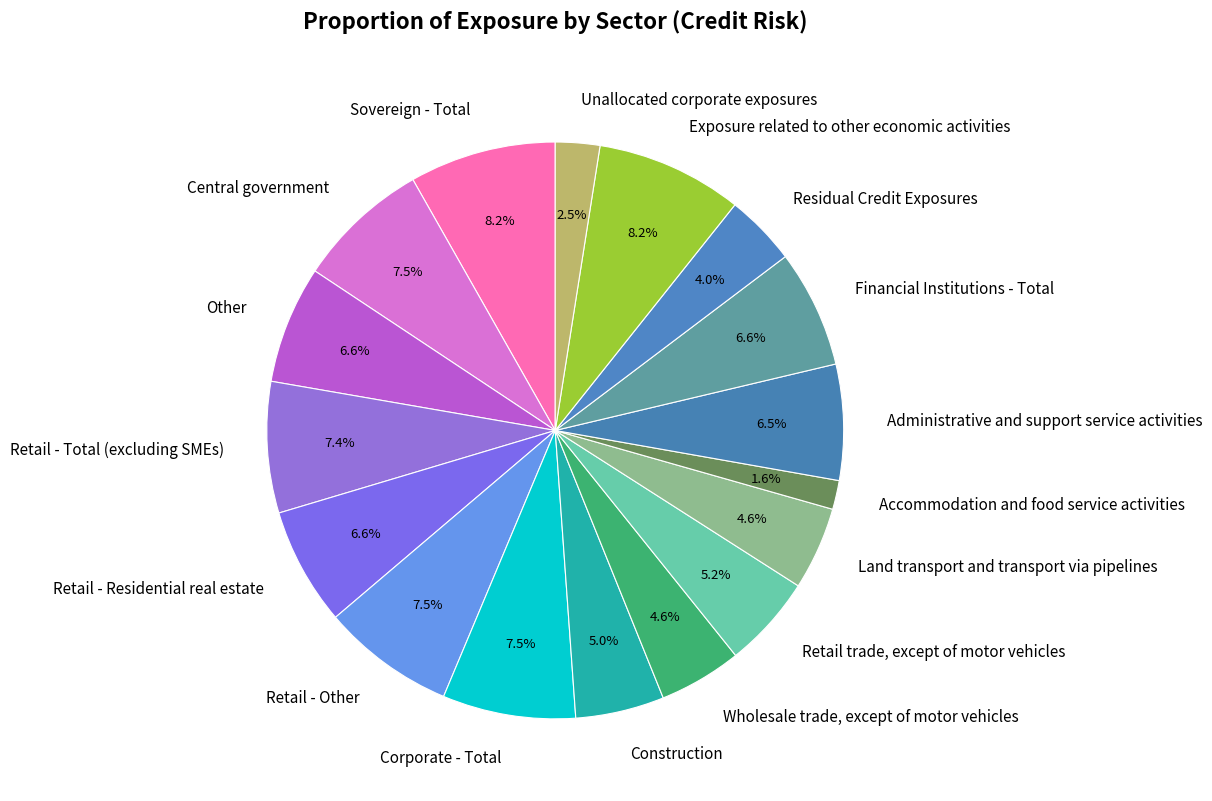

Combined, do Retail trade, except of motor vehicles and Accommodation and food service activities account for over 50%?

No